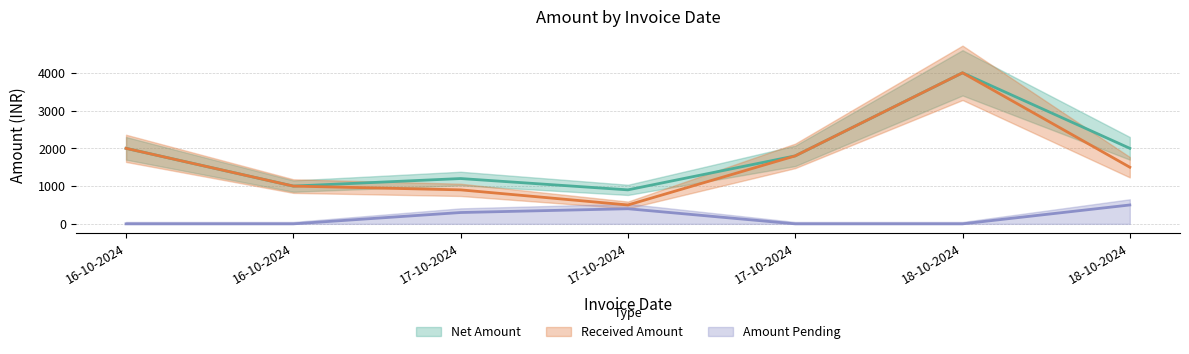

True or false: Net Amount and Received Amount intersect in this chart.

False